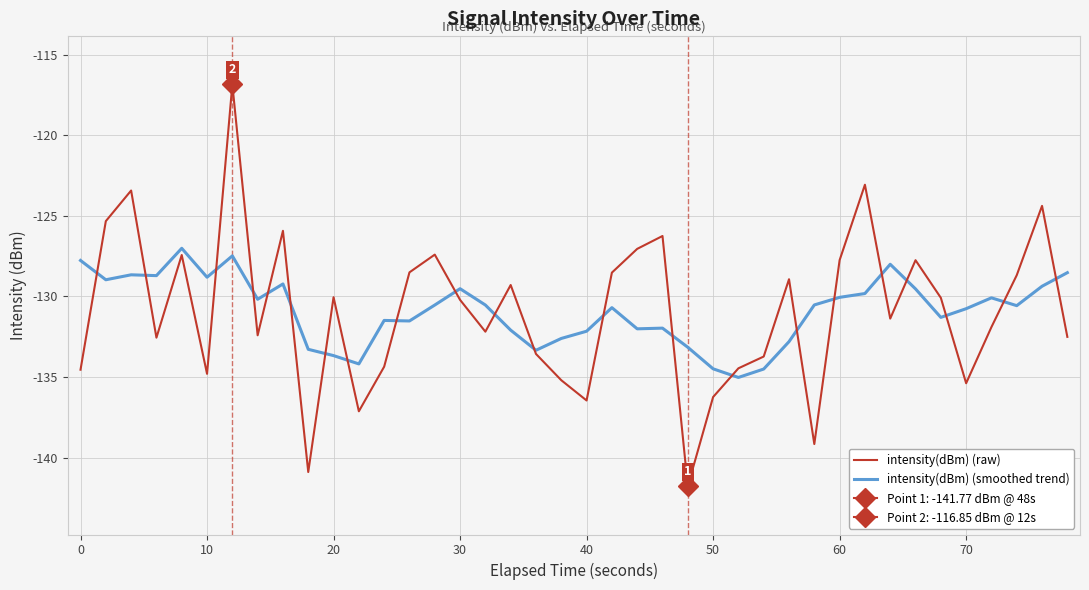

Where does the intensity(dBm) (smoothed trend) series first go above -130?

0